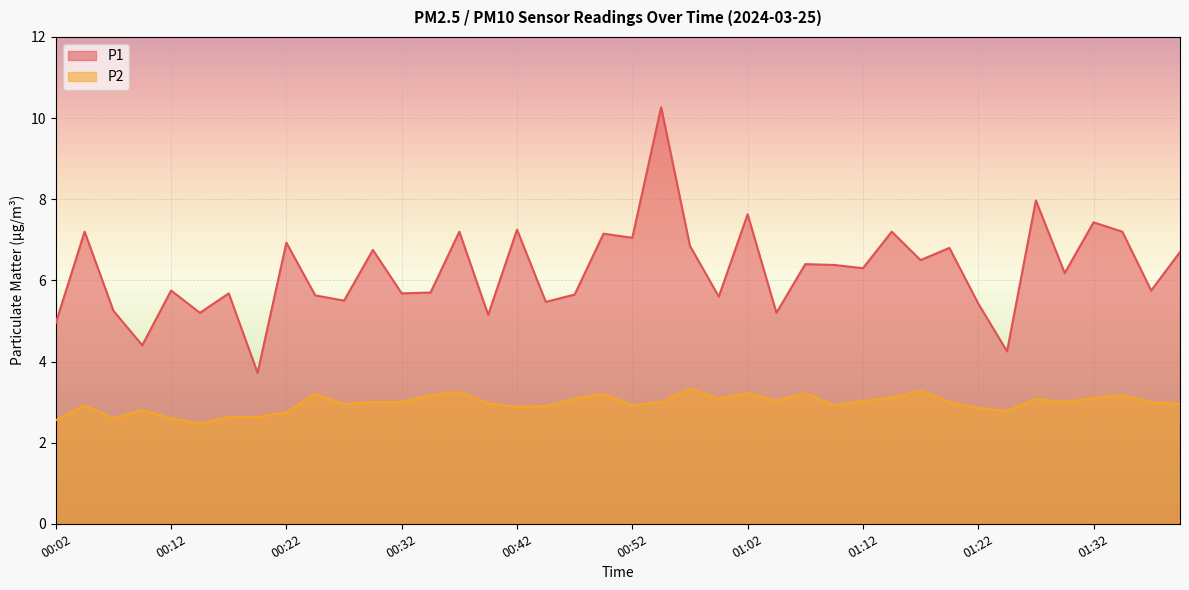

Where is P2 nearest to the value 2?

00:14